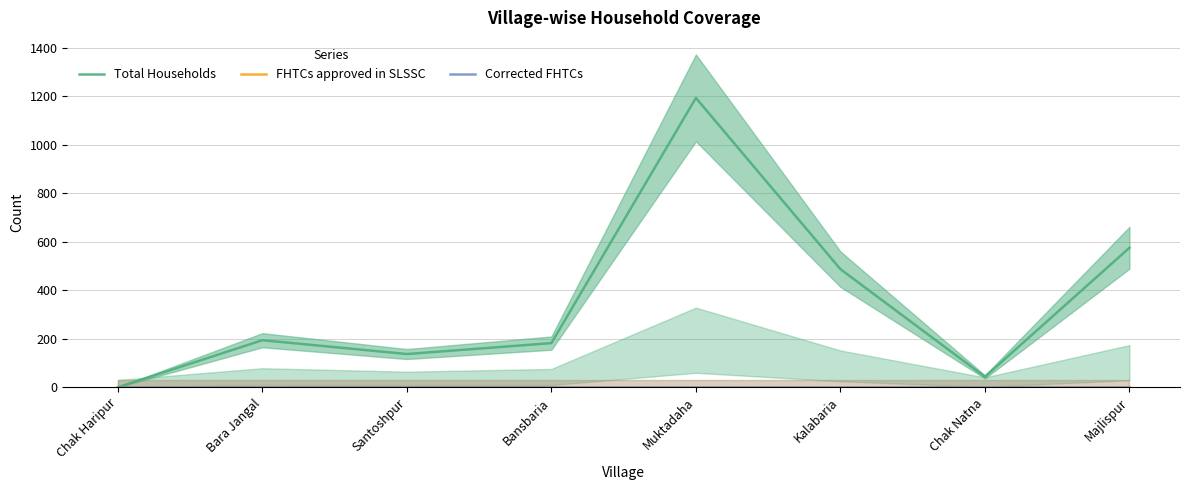

The FHTCs approved in SLSSC series shows 0 at Bara Jangal. True or false?

True